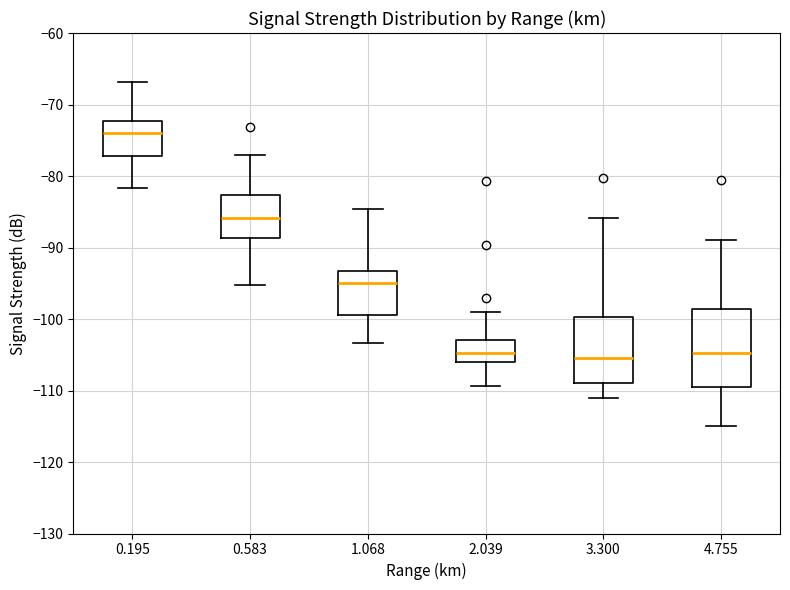

Where does the upper whisker of the box at x = 4.755 end on the y-axis? The values are not printed on the chart, so give them approximately, as read against the axis.

-89